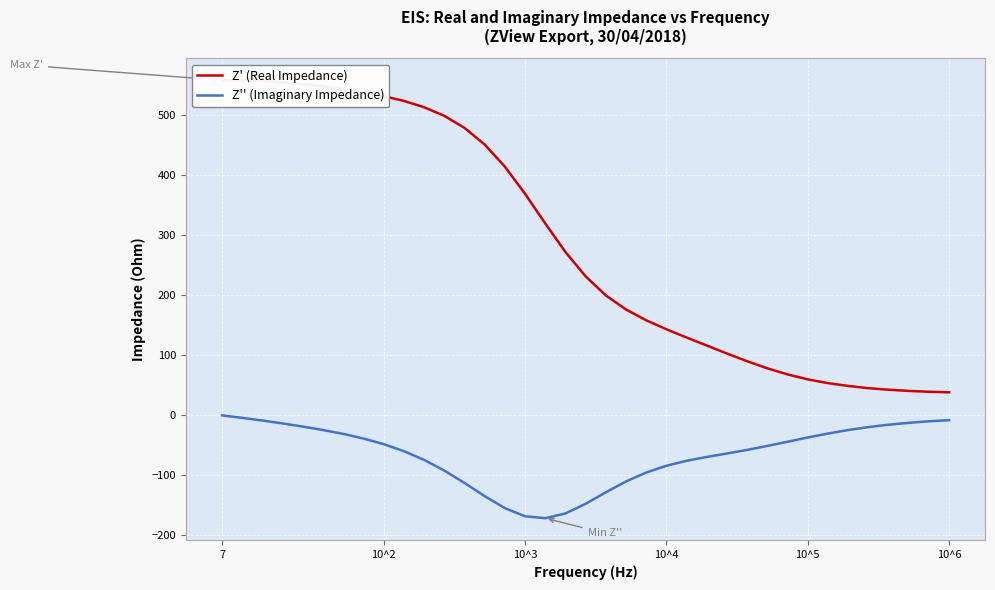

True or false: Z'' (Imaginary Impedance) and Z' (Real Impedance) cross at least once.

False